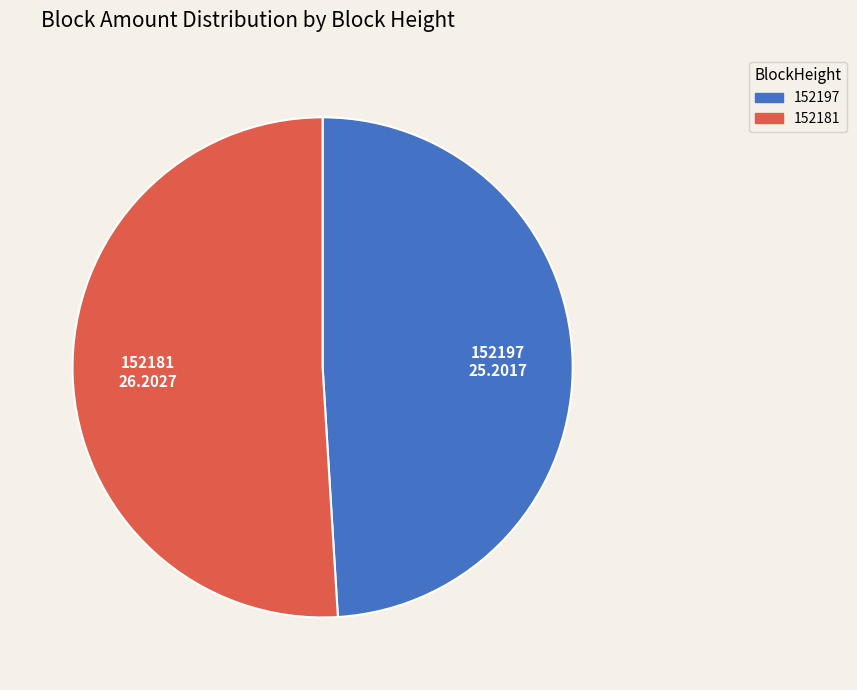

Approximately how many times larger is the value at 152197 compared to 152181?

1.0